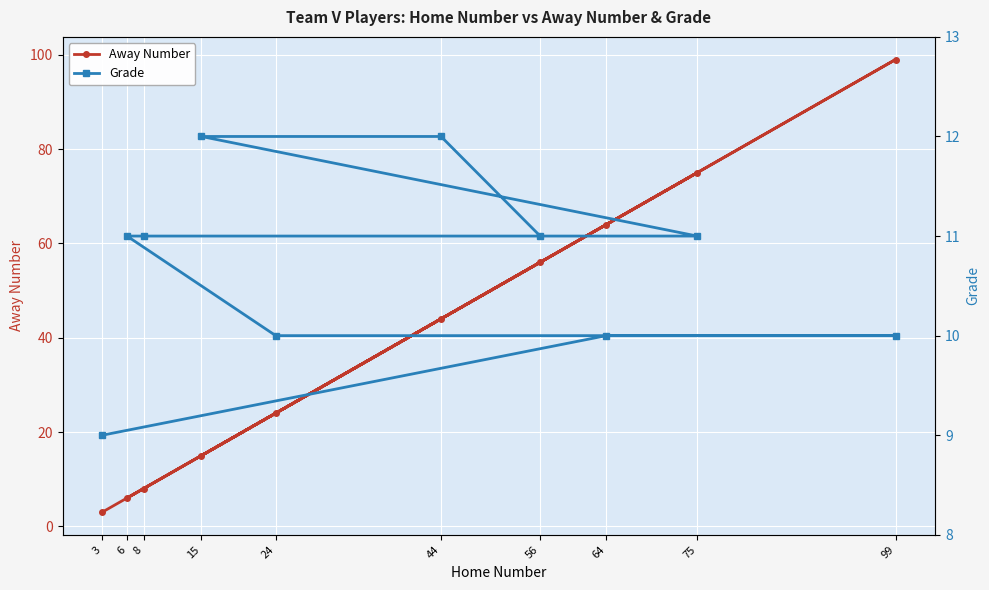

At how many categories does at least one series exceed 3?

10